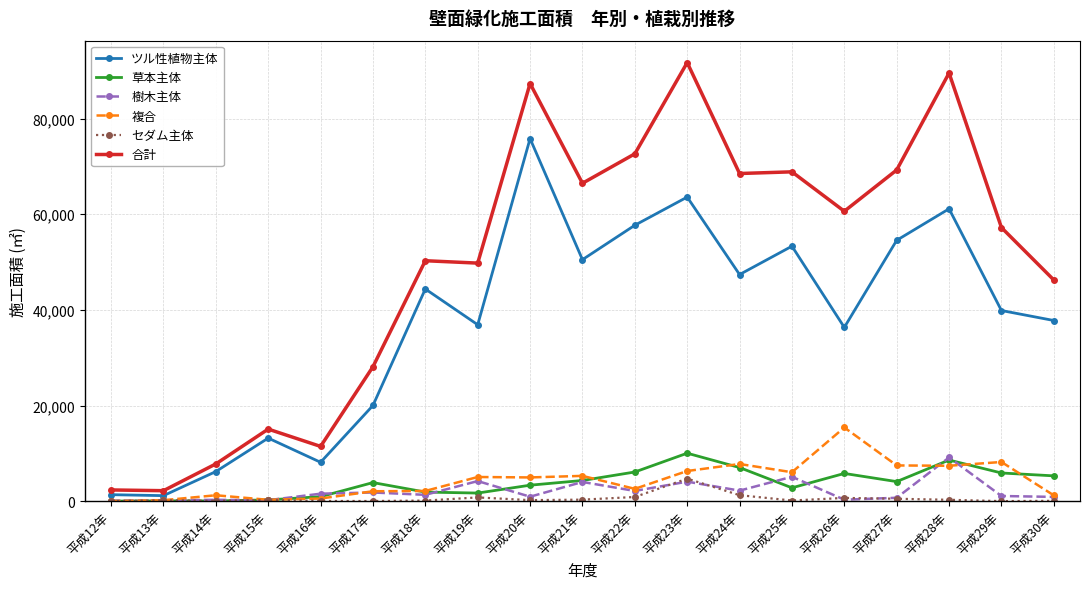

What is the maximum value for 複合?

15399.0